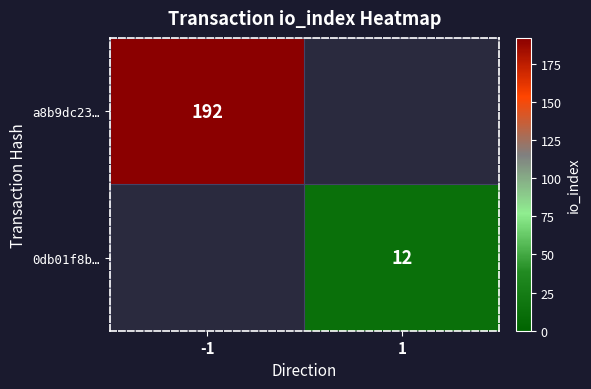

The value of a8b9dc23… at -1 is 192. True or false?

True